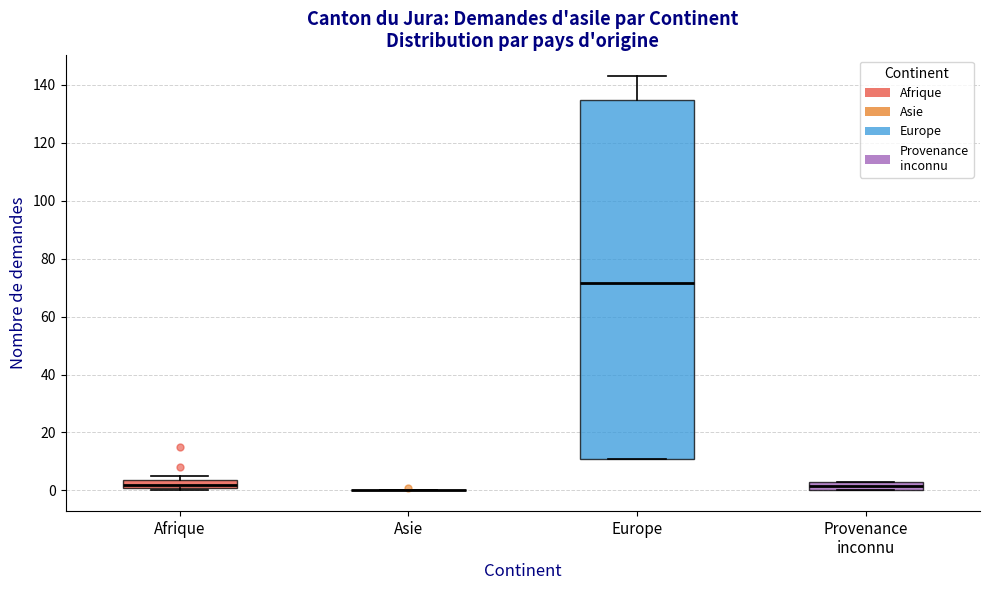

Where is the lower edge of the box for Afrique on the y-axis? The values are not printed on the chart, so give them approximately, as read against the axis.

2